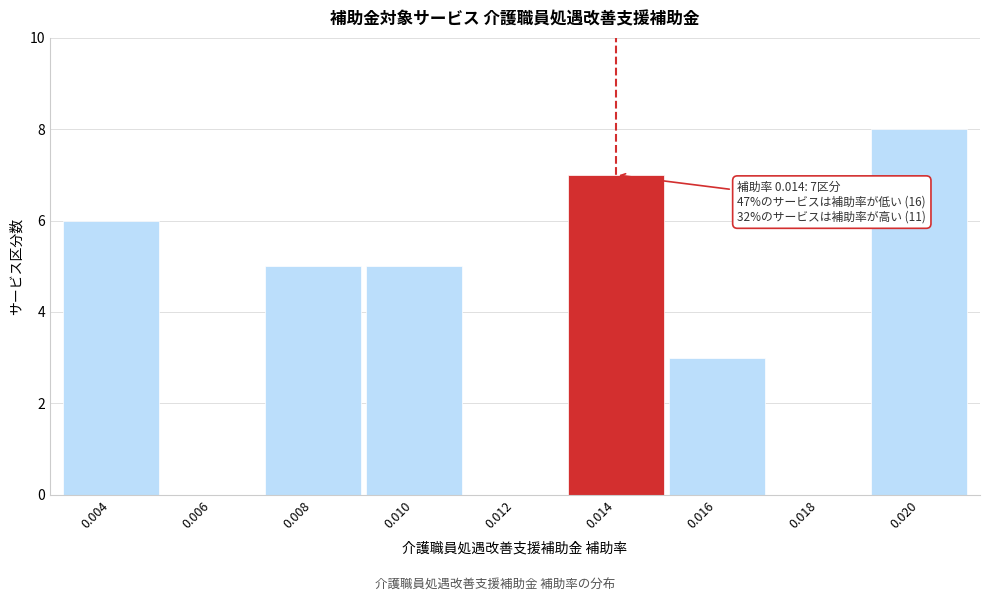

Reading right to left, extract all data points from this chart.

0.020=8	0.018=0	0.016=3	0.014=7	0.012=0	0.010=5	0.008=5	0.006=0	0.004=6